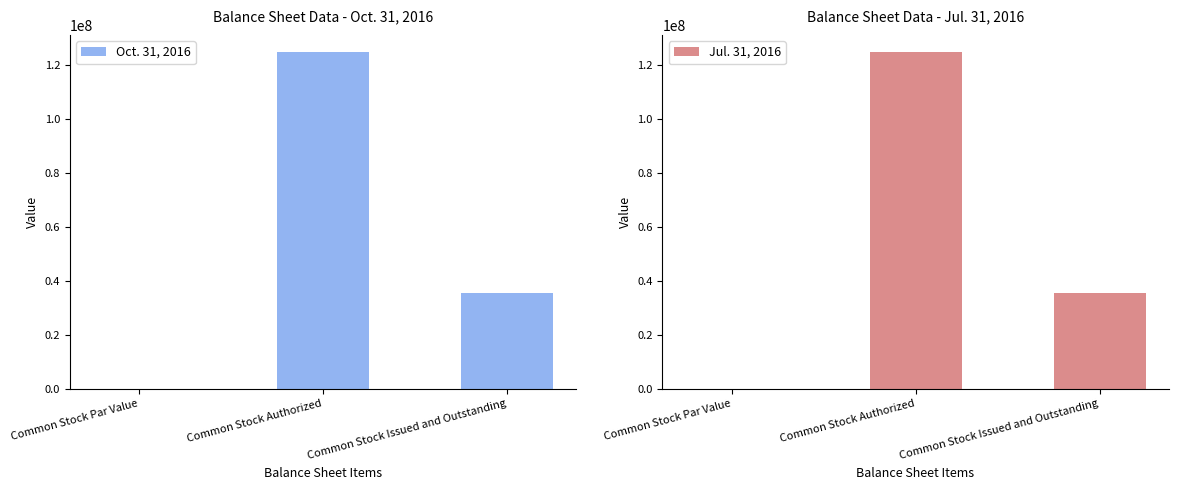

At how many categories does at least one series exceed 3574121?

2